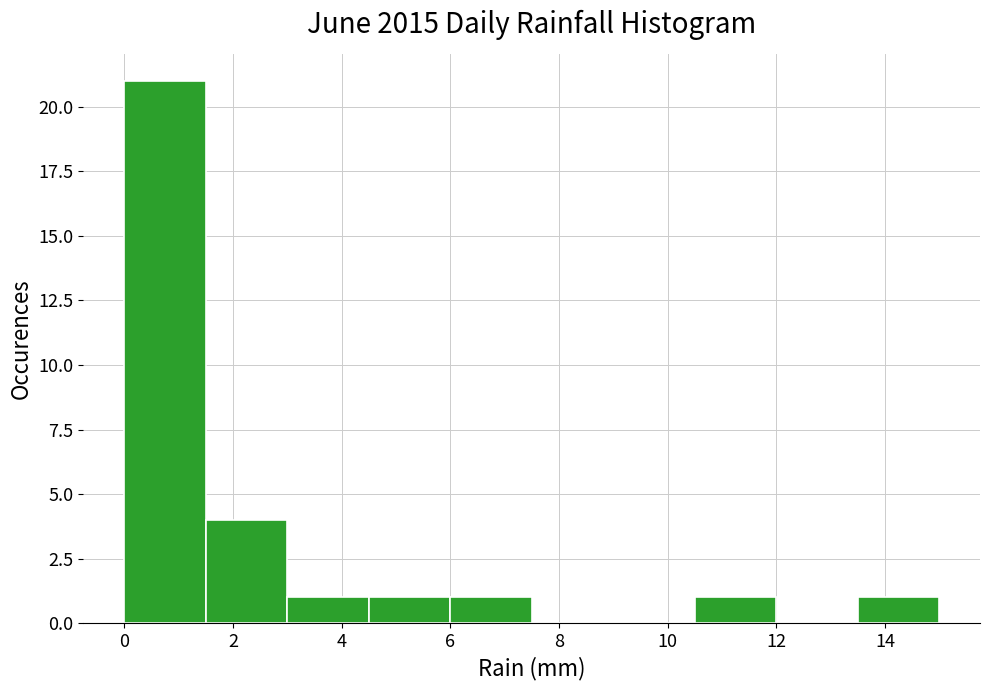

How tall is the bar that spans 6.0 to 7.5 on the x-axis? Neither the bar edges nor the heights are printed on the chart, so give them approximately, as read against the axes.

1